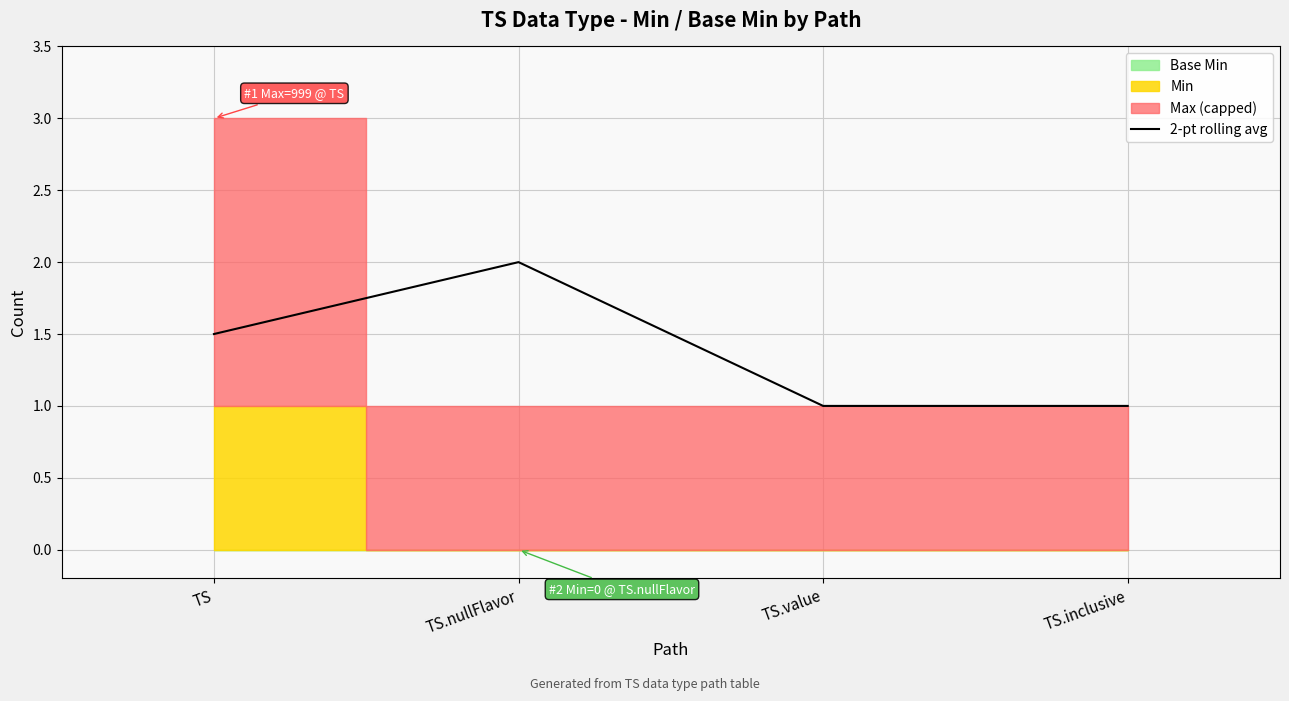

True or false: 2-pt rolling avg has a value of 3.4 at TS.nullFlavor.

False